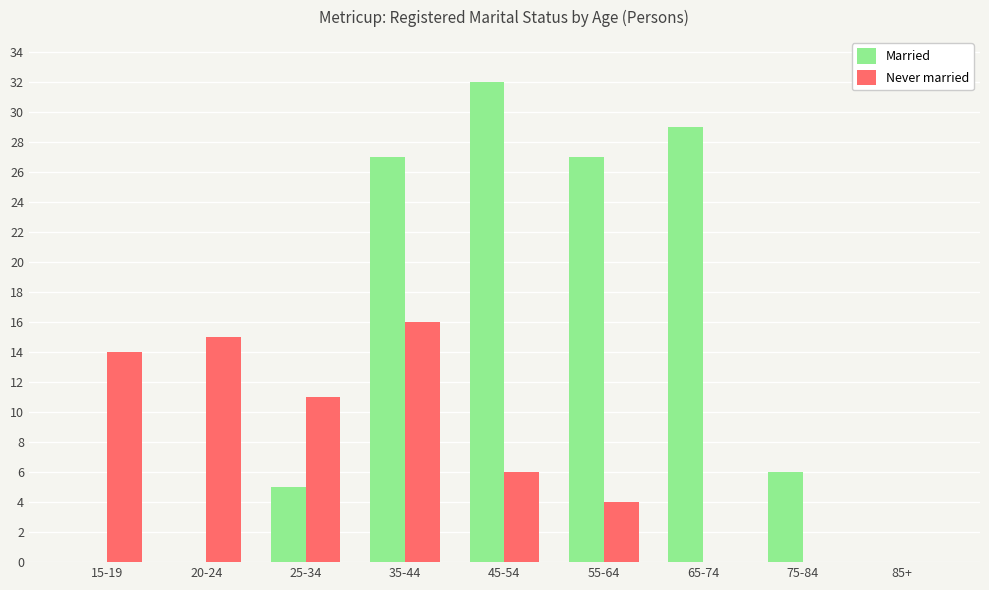

Reading left to right, list all the values displayed in this chart.

Married: 0	0	5	27	32	27	29	6	0
Never married: 14	15	11	16	6	4	0	0	0